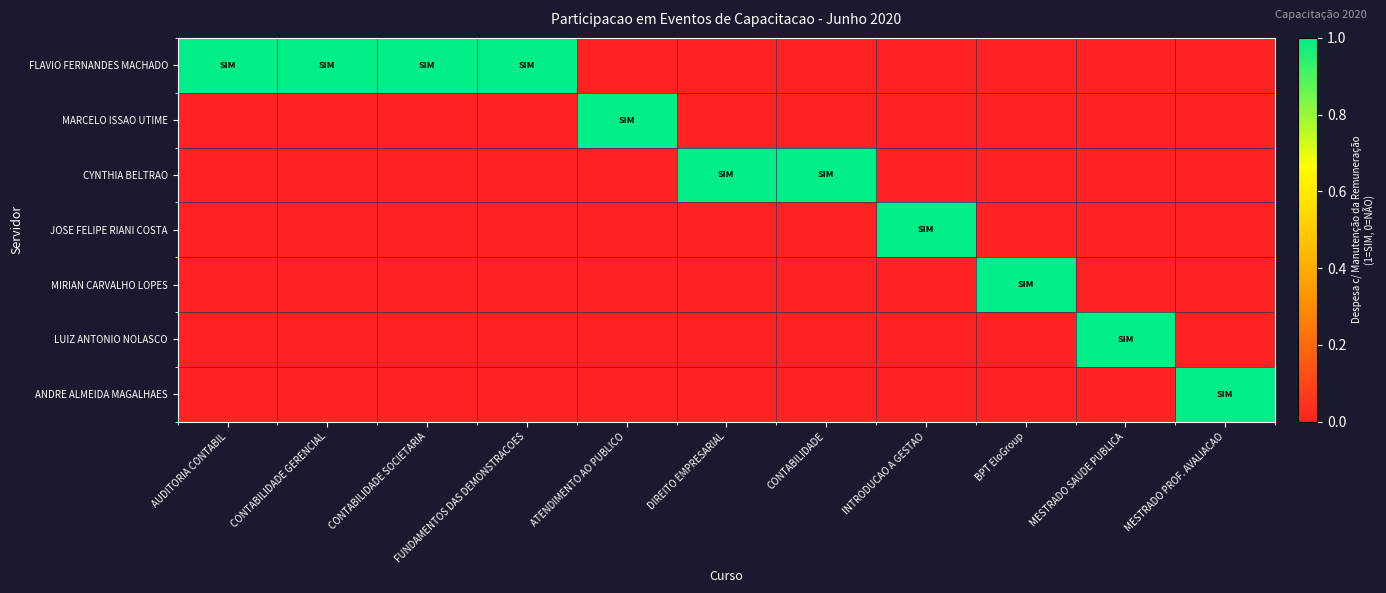

Which label corresponds to the smallest value in the chart?

ATENDIMENTO AO PUBLICO